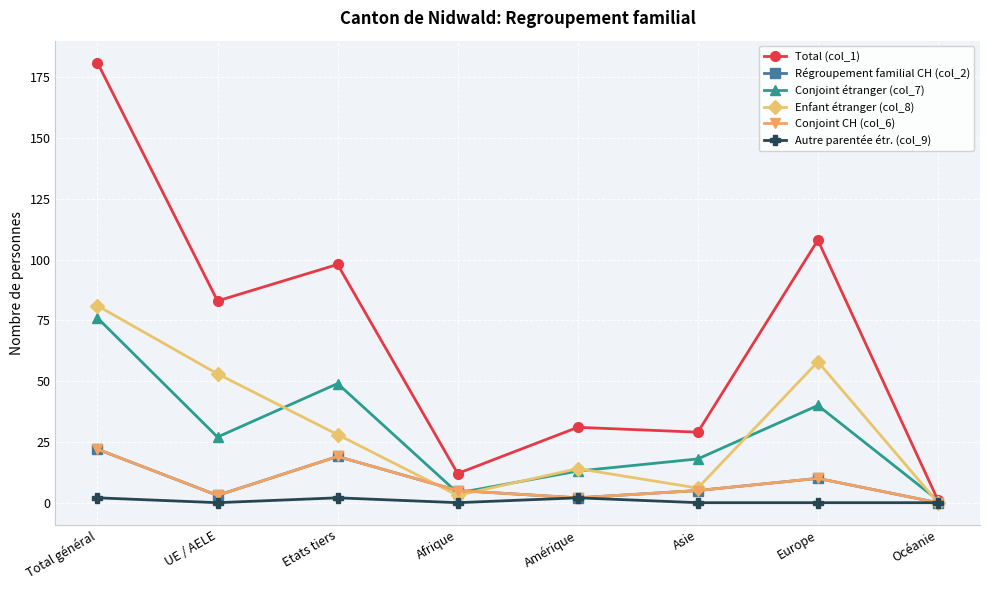

Which series changed the most between Amérique and Océanie?

Total (col_1)